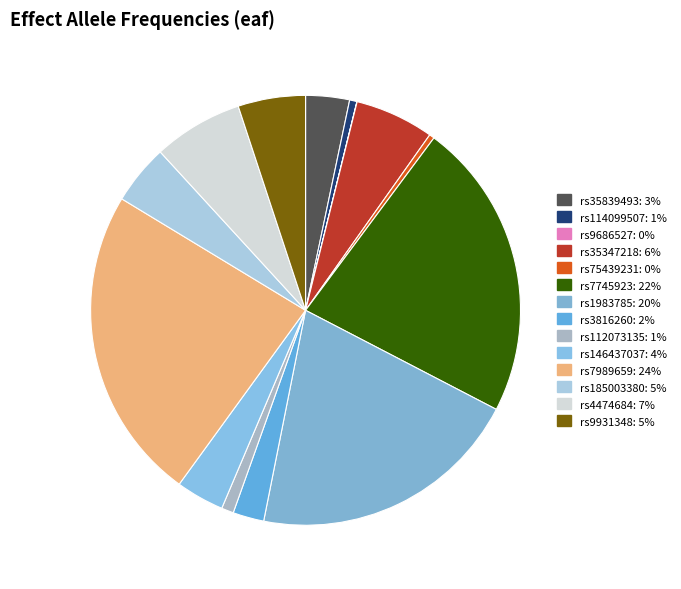

How many segments does this pie chart have?

14